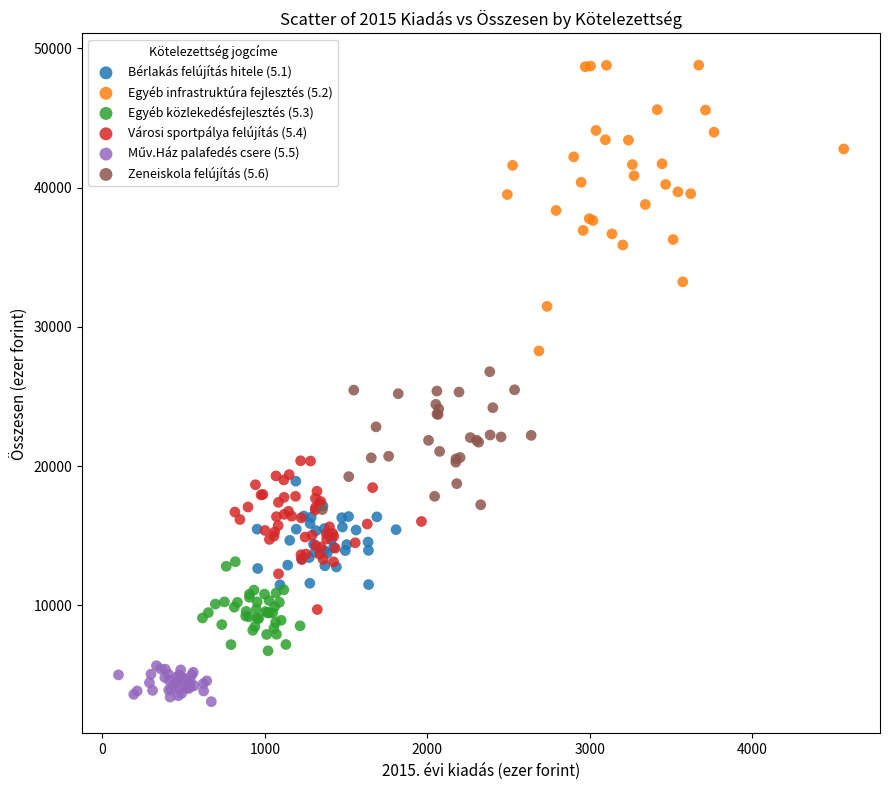

Which series has the largest Y range (max minus min)?

Egyéb infrastruktúra fejlesztés (5.2)